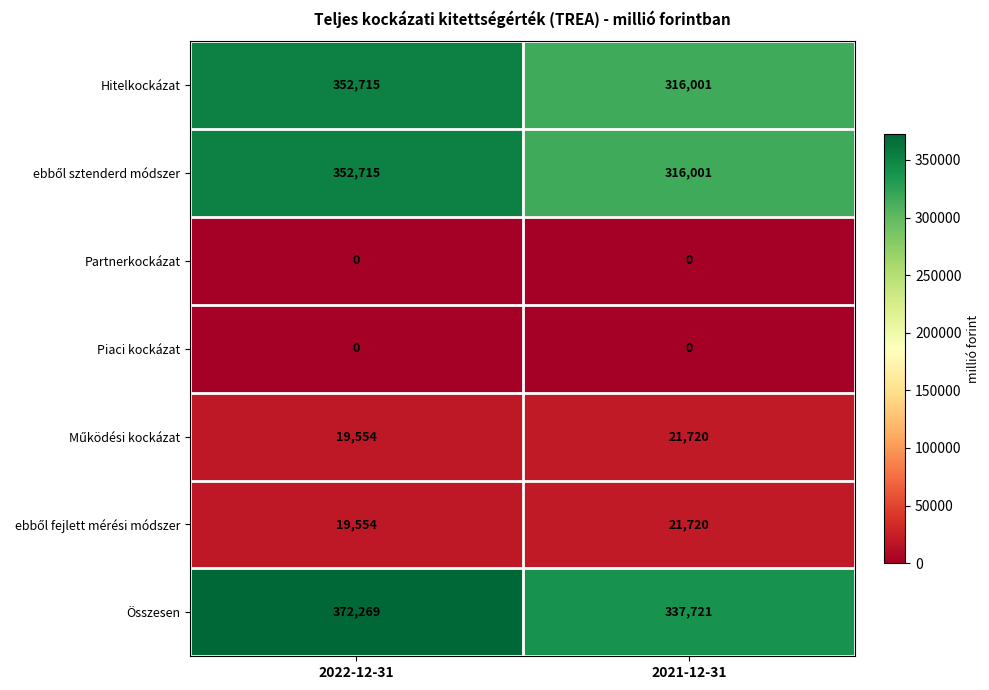

What is the spread (max minus min) of values at 2021-12-31?

337721